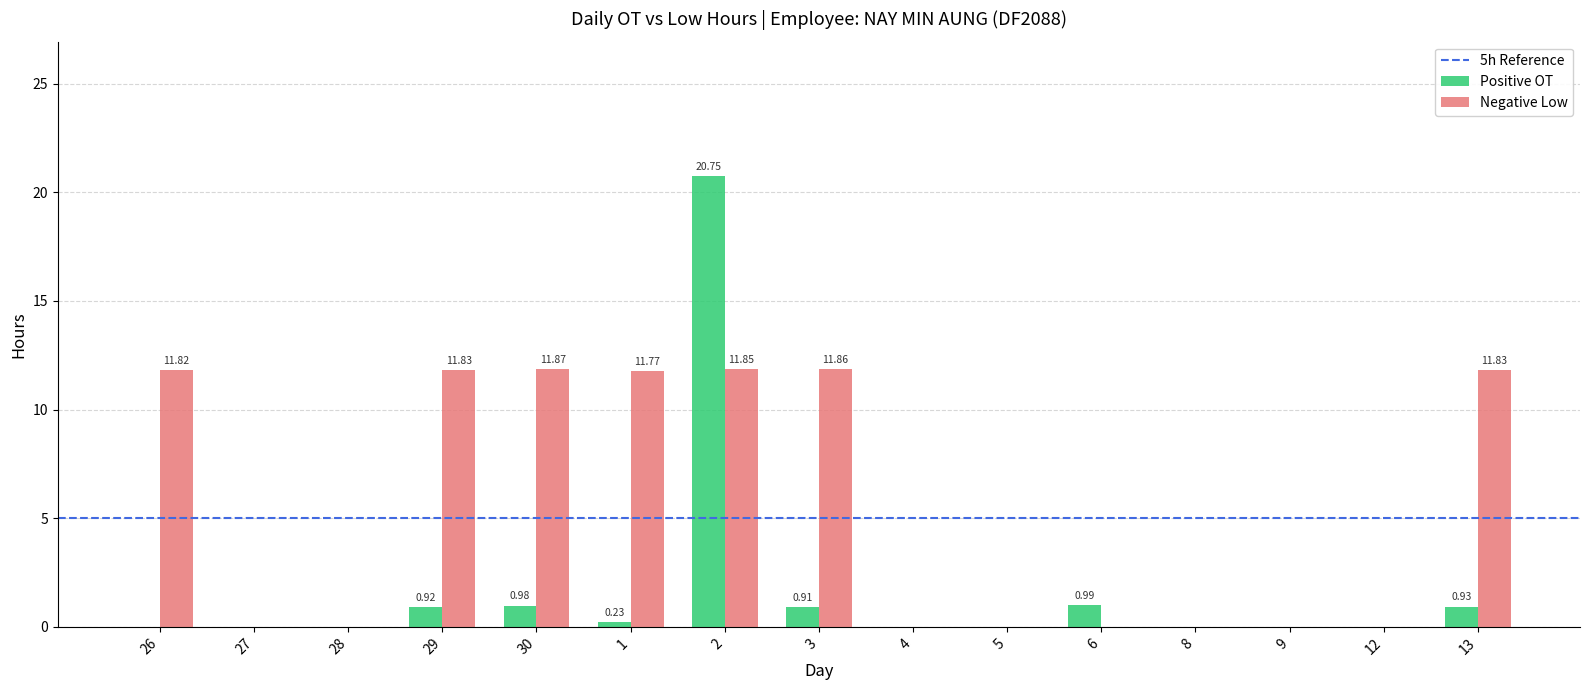

What is the greatest value displayed?

20.8